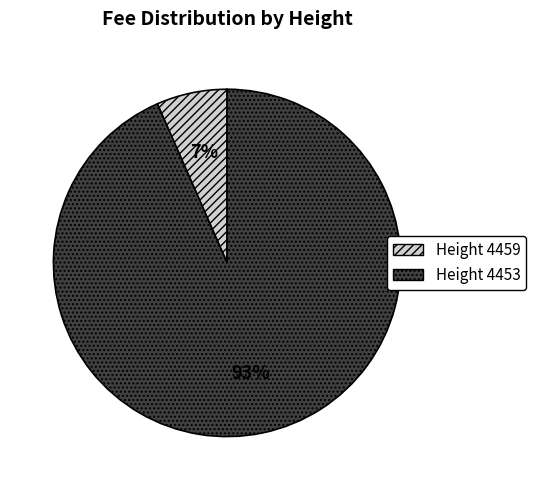

To the nearest percent, what is the average slice percentage?

50%